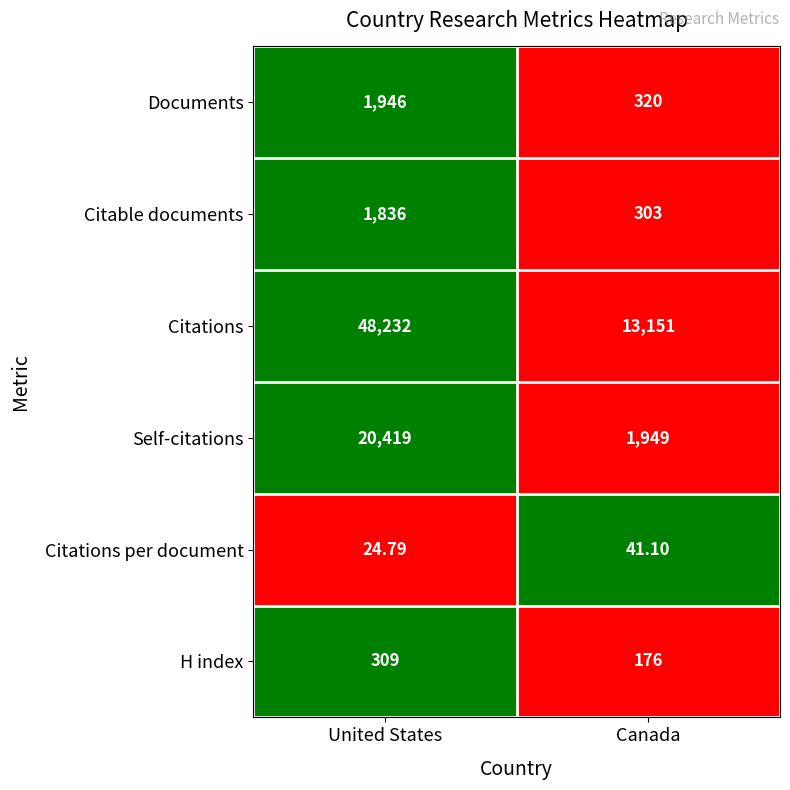

At which label does Citable documents reach its minimum?

Canada